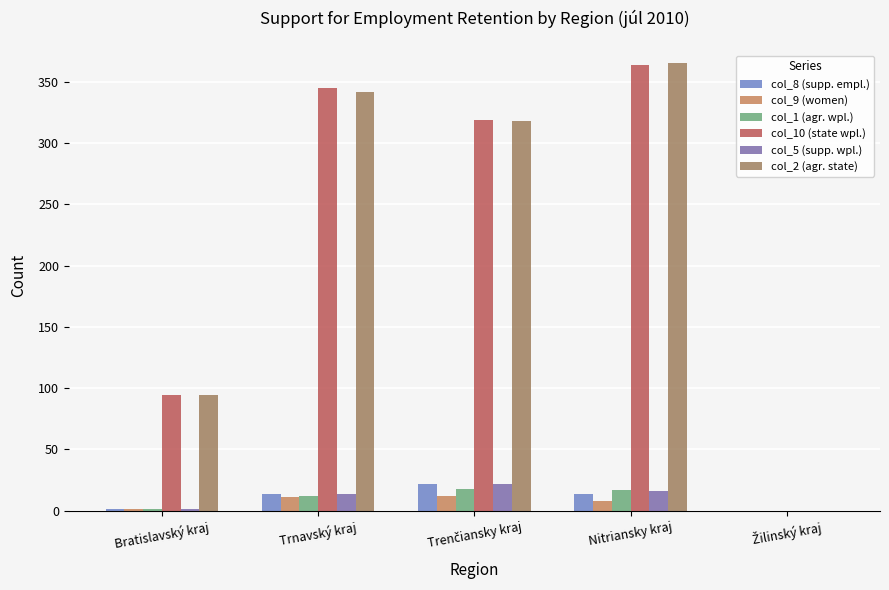

At which category is the sum across all series the highest?

Nitriansky kraj